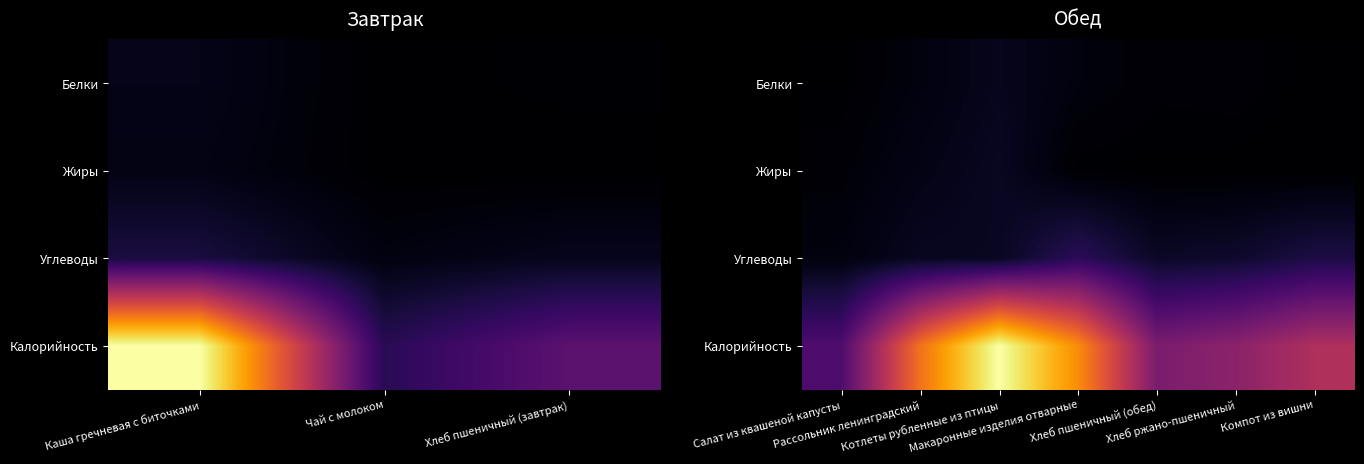

Between Хлеб ржано-пшеничный and Котлеты рубленные из птицы, which is larger?

Котлеты рубленные из птицы